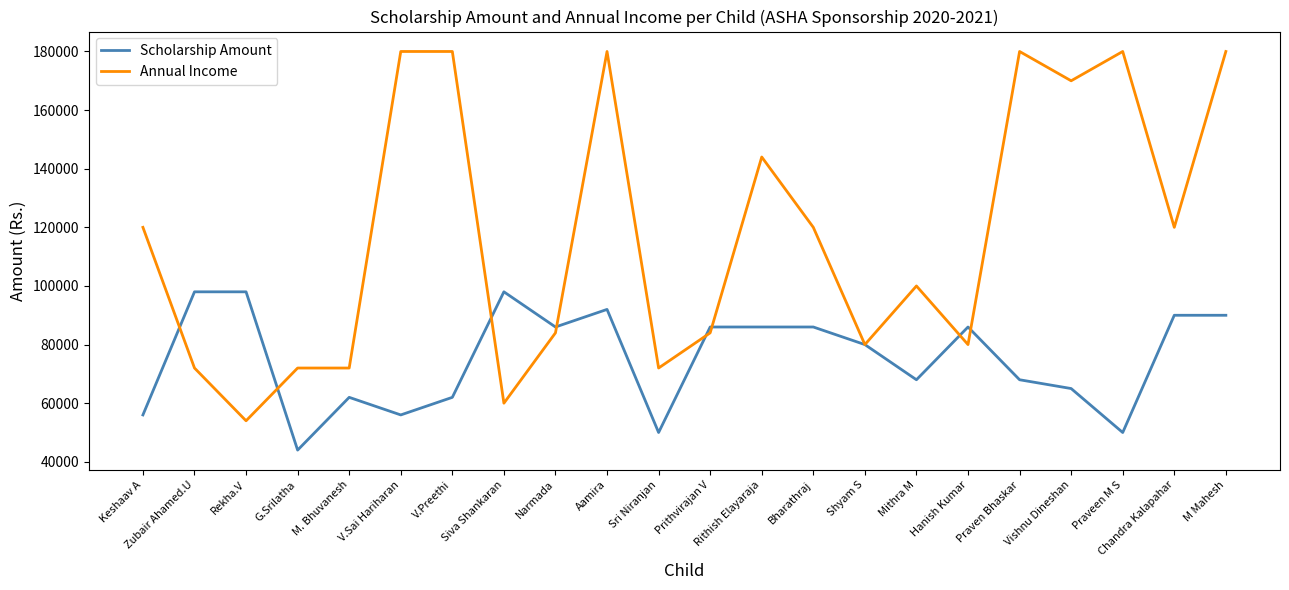

Rank the series by their average value, from highest to lowest.

Annual Income, Scholarship Amount